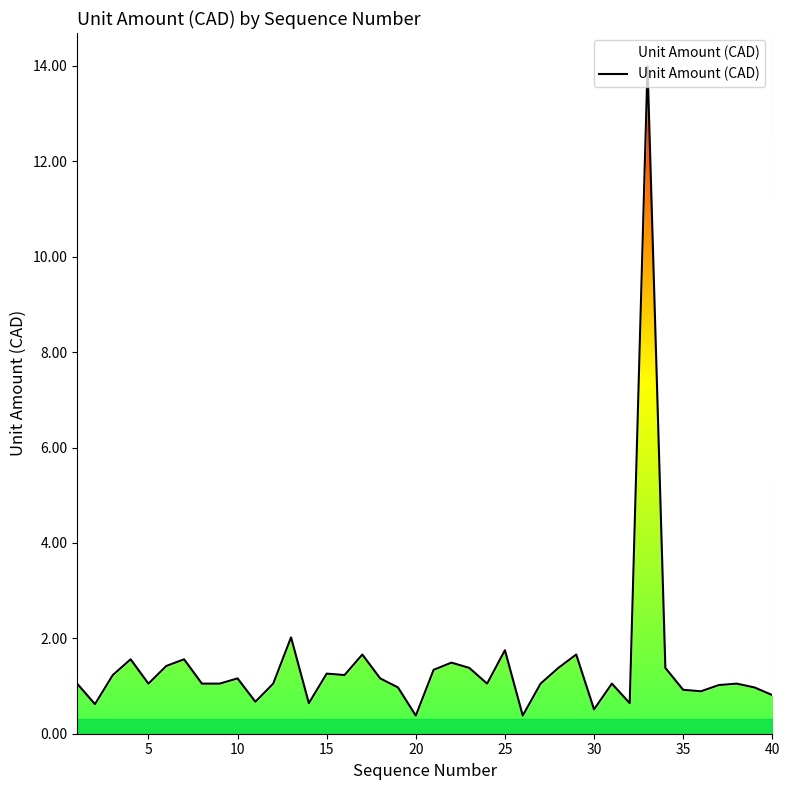

What is the difference between the maximum and minimum values?

13.6